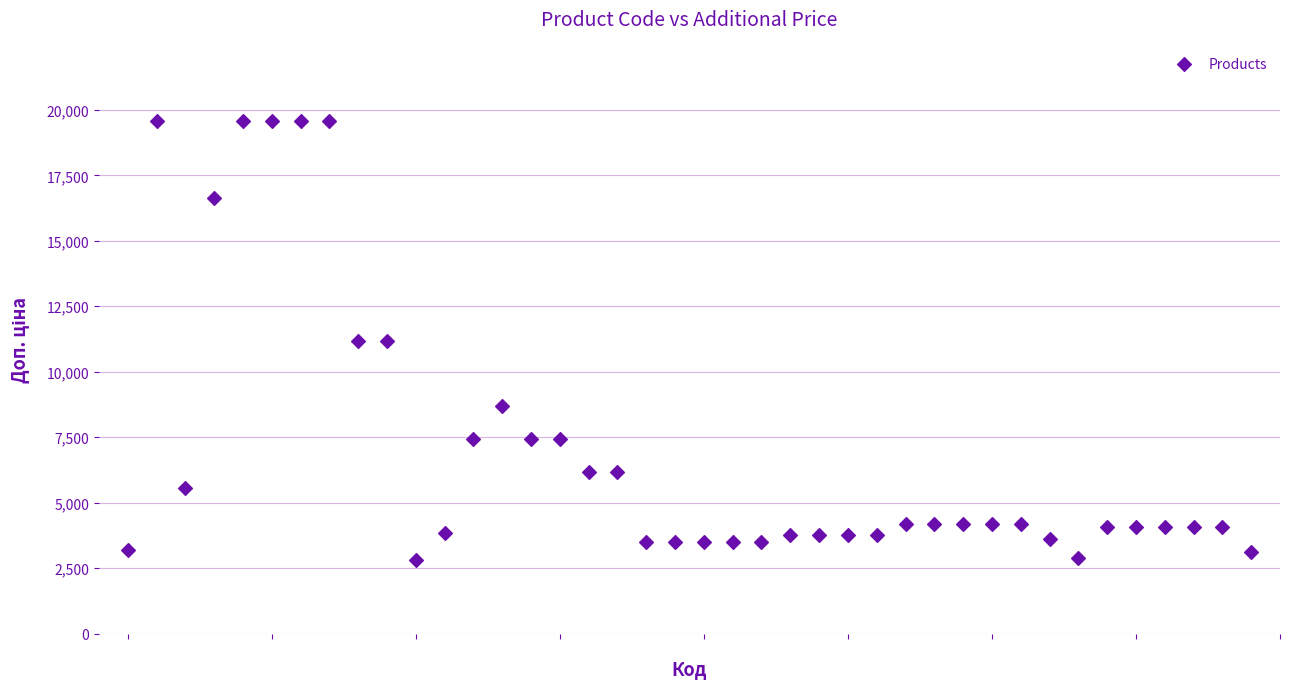

What is the range of Y values (max minus min)?

16743.7